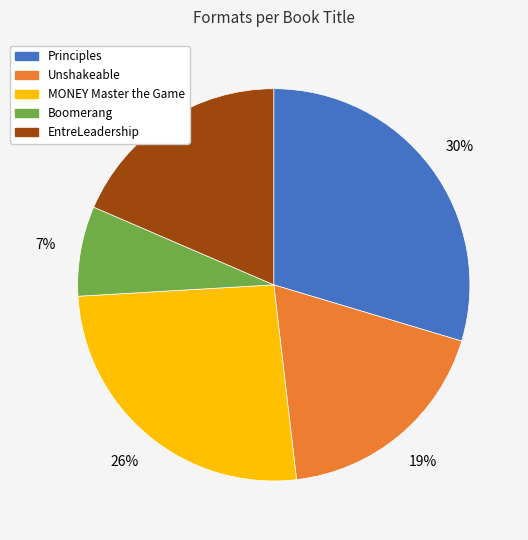

To the nearest percent, what portion does EntreLeadership represent?

19%